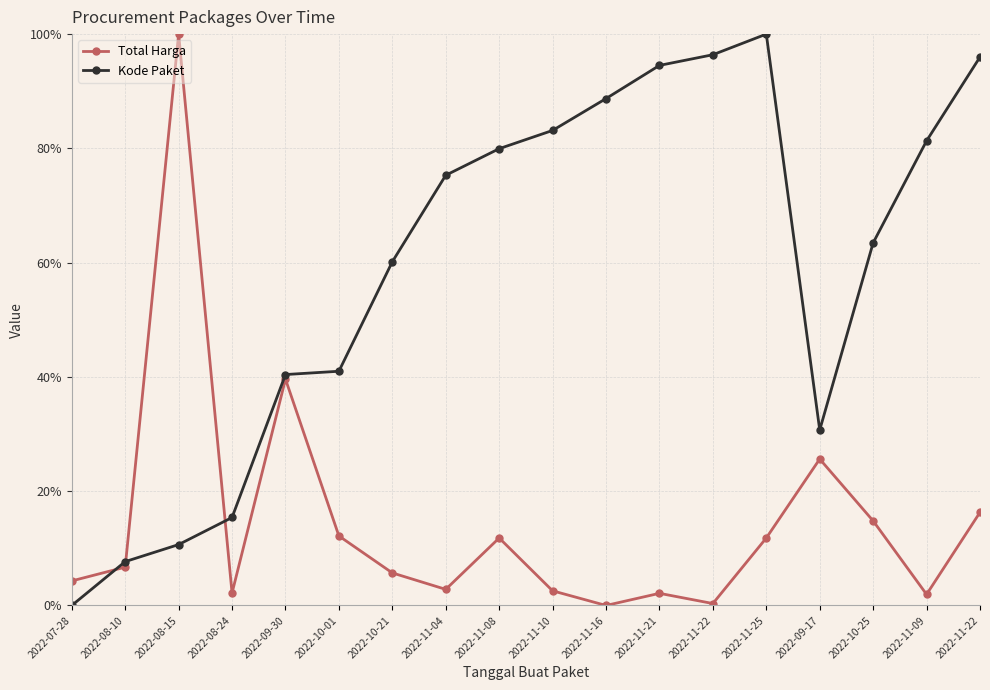

How many values in the Kode Paket series are below 75?

9